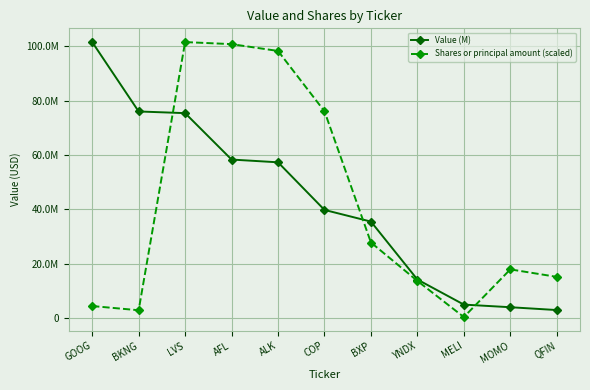

Where is the first local minimum for Shares or principal amount (scaled)?

BKNG